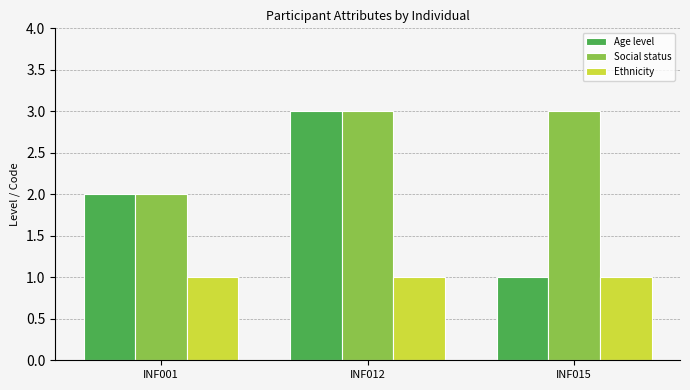

What is the lowest value of the Social status series?

2